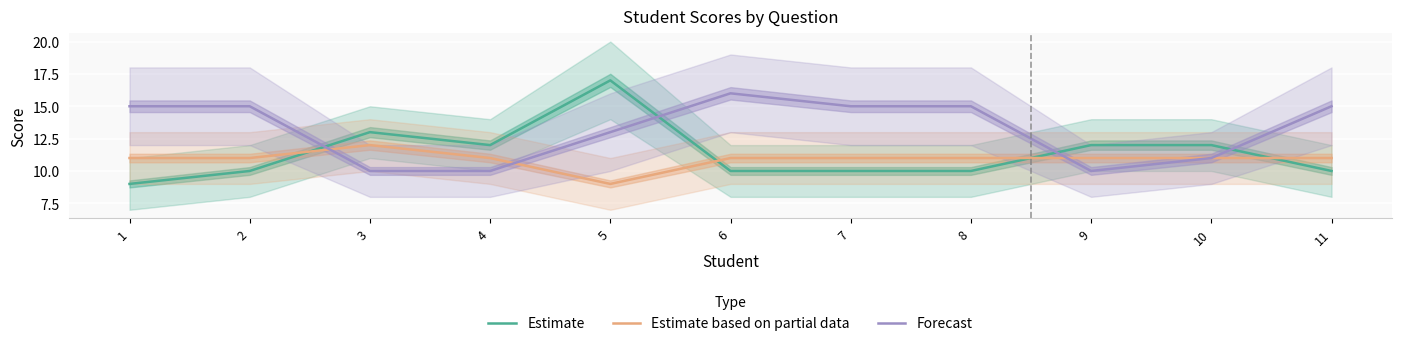

Which label corresponds to the smallest value in the chart?

1